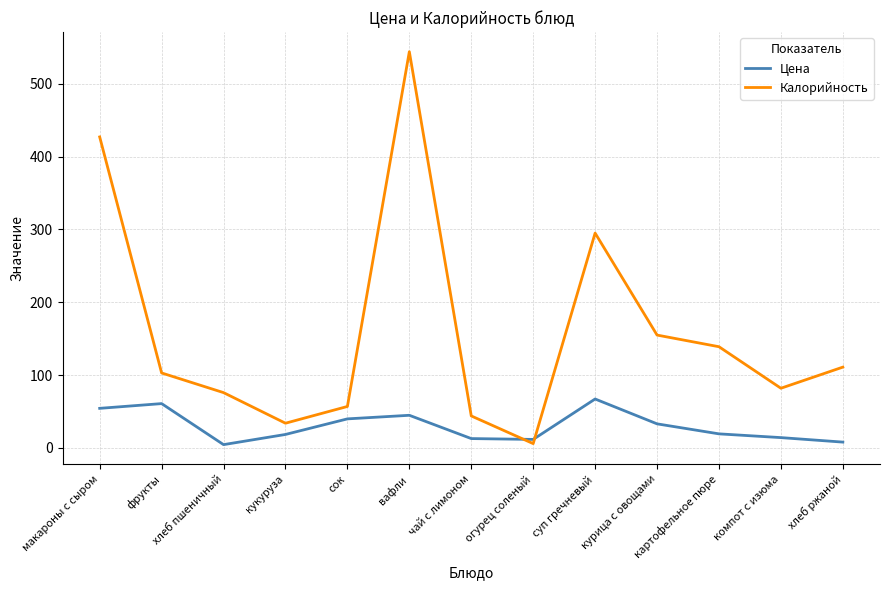

The Калорийность series shows 155.0 at курица с овощами. True or false?

True